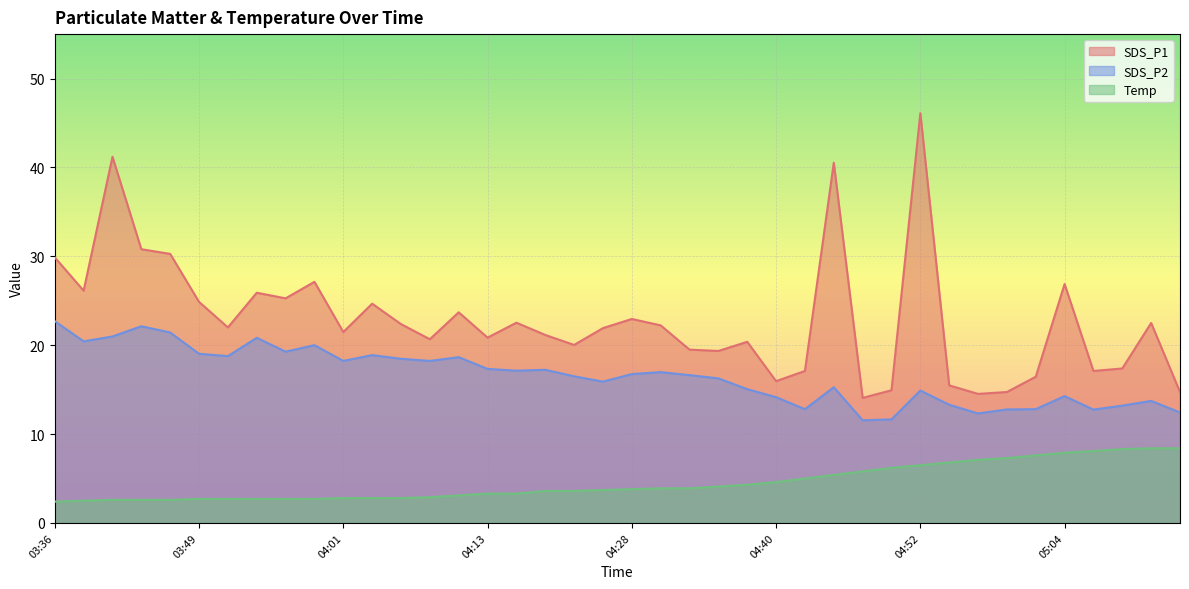

Rank the series by their maximum value, from lowest to highest.

Temp, SDS_P2, SDS_P1